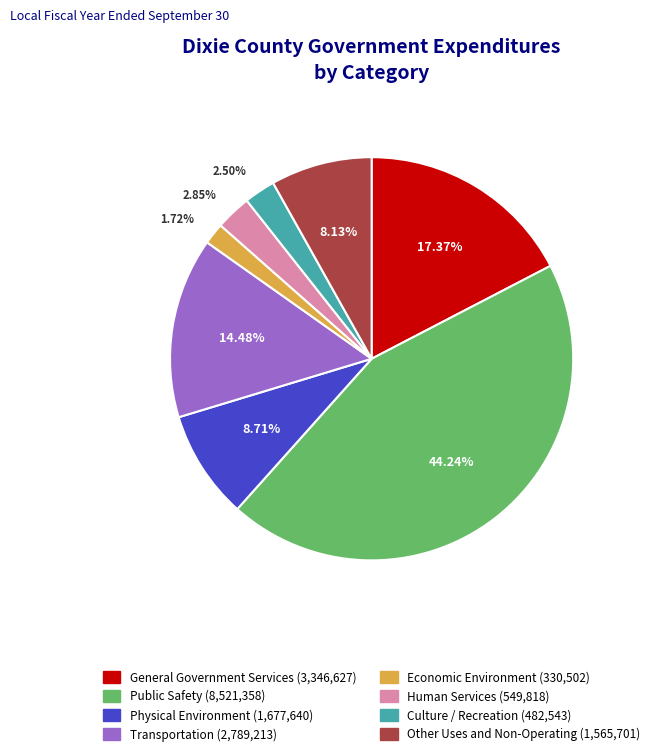

Which category has the biggest portion of the pie?

Public Safety